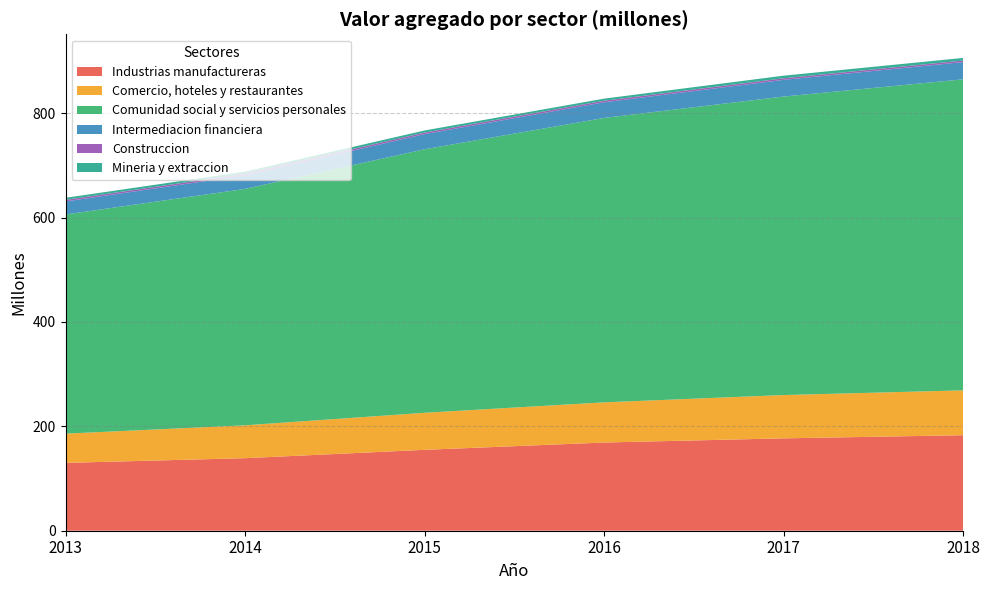

Reading left to right, extract all data points from this chart.

Industrias manufactureras: 2013=130	2014=139	2015=155	2016=169	2017=177	2018=183
Comercio, hoteles y restaurantes: 2013=56	2014=63	2015=71	2016=77	2017=83	2018=86
Comunidad social y servicios personales: 2013=420	2014=453	2015=505	2016=545	2017=572	2018=596
Intermediacion financiera: 2013=25	2014=26	2015=29	2016=30	2017=32	2018=33
Construccion: 2013=3	2014=3	2015=3	2016=3	2017=3	2018=3
Mineria y extraccion: 2013=4	2014=4	2015=4	2016=4	2017=5	2018=5